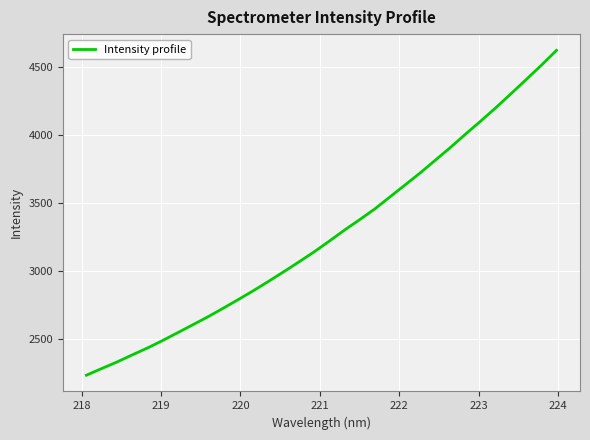

What is the minimum value shown in the chart?

2236.8